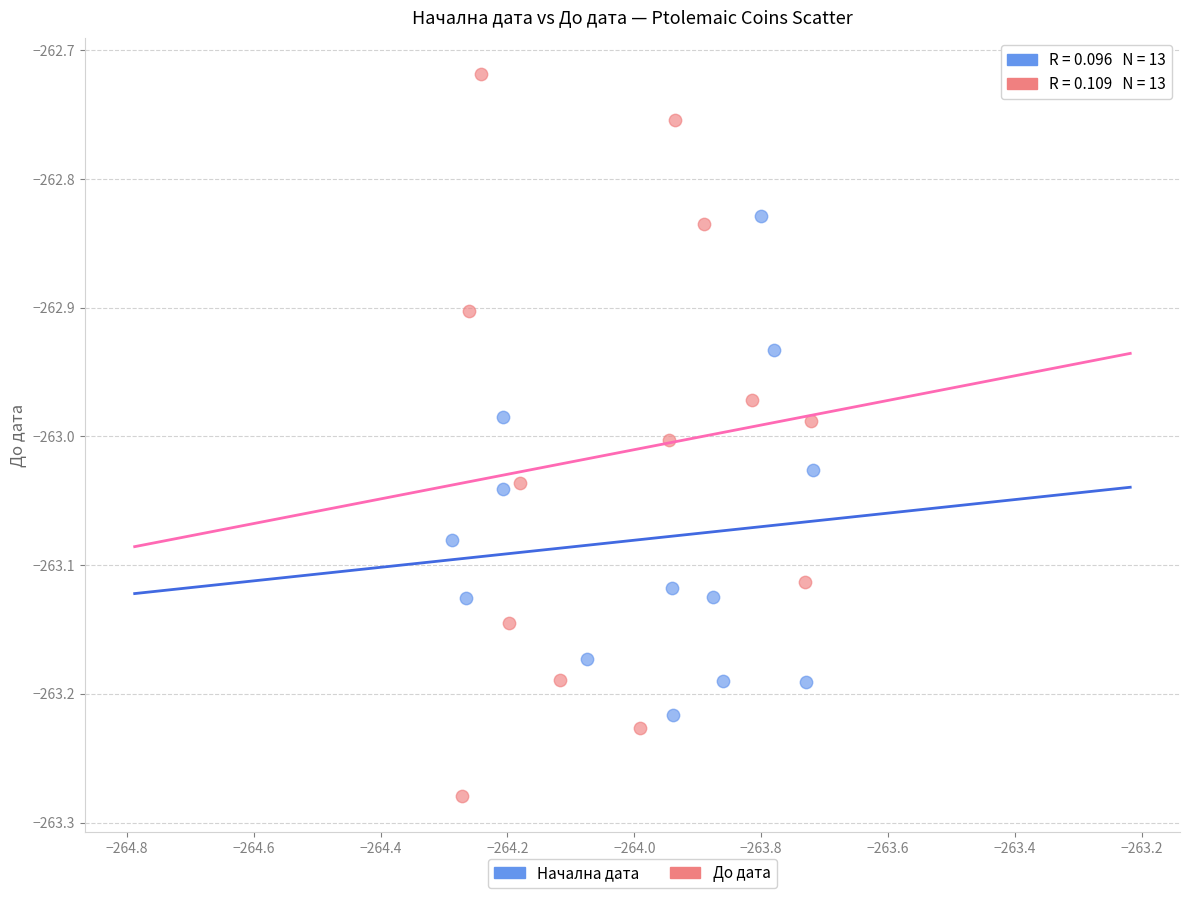

Which series has the widest spread of Y values?

До дата